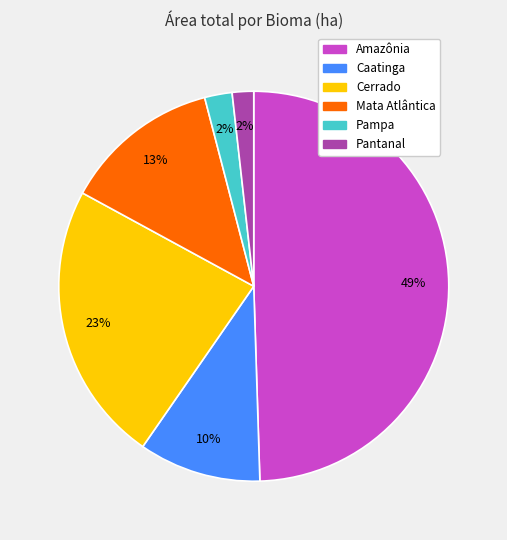

To the nearest percent, what portion does Pantanal represent?

2%